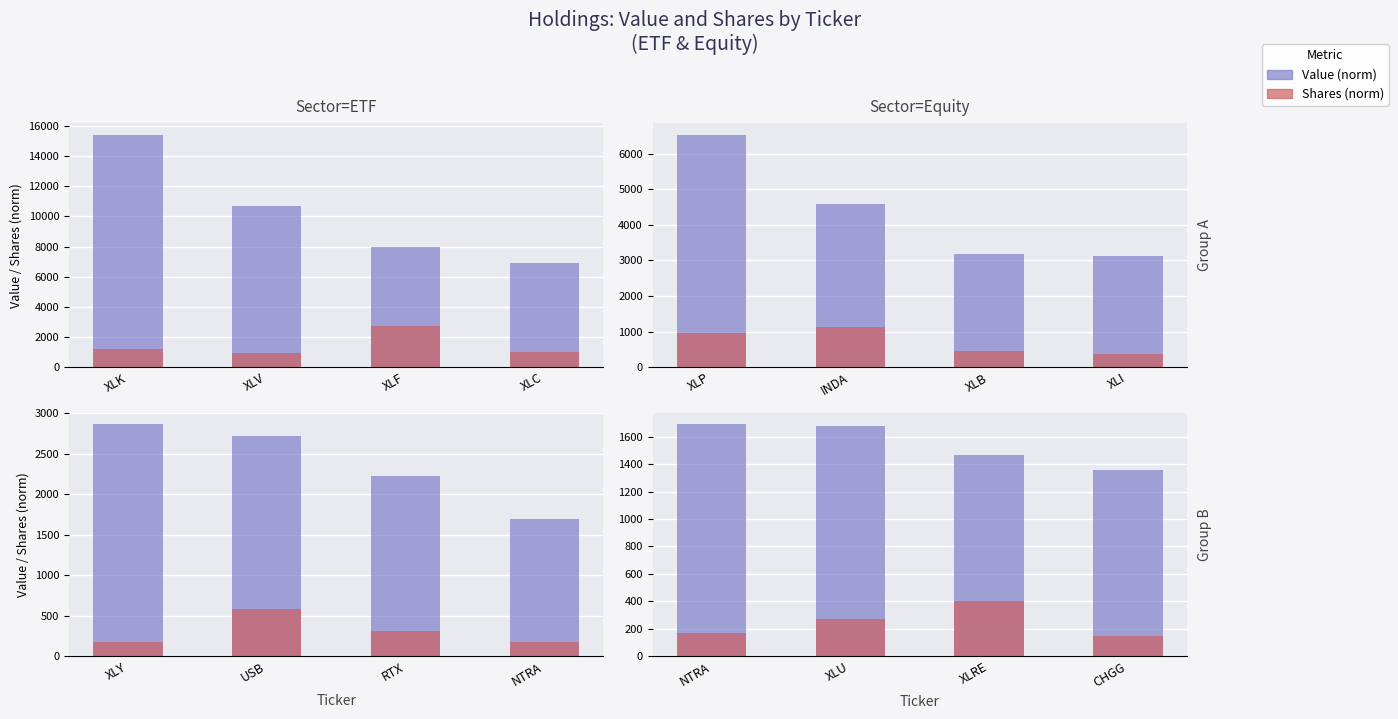

What is the average value of the Shares (norm) series?

247.0